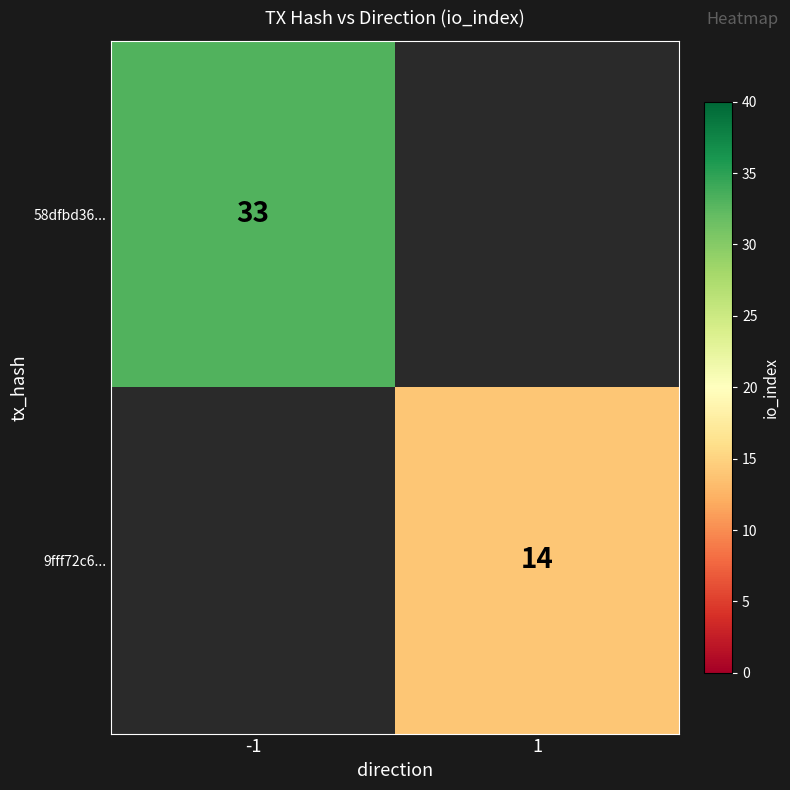

How many categories are shown in the chart?

2